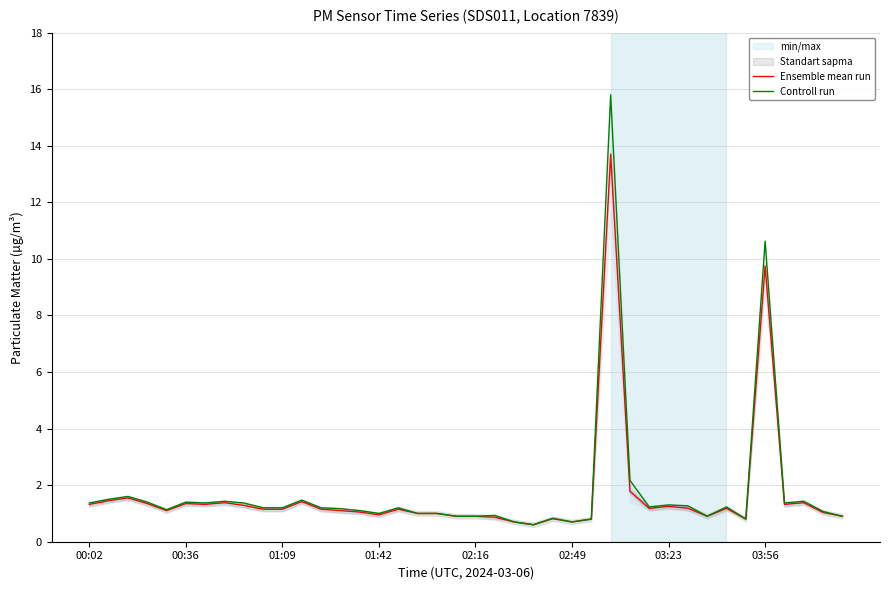

How many lines are shown in the chart?

2